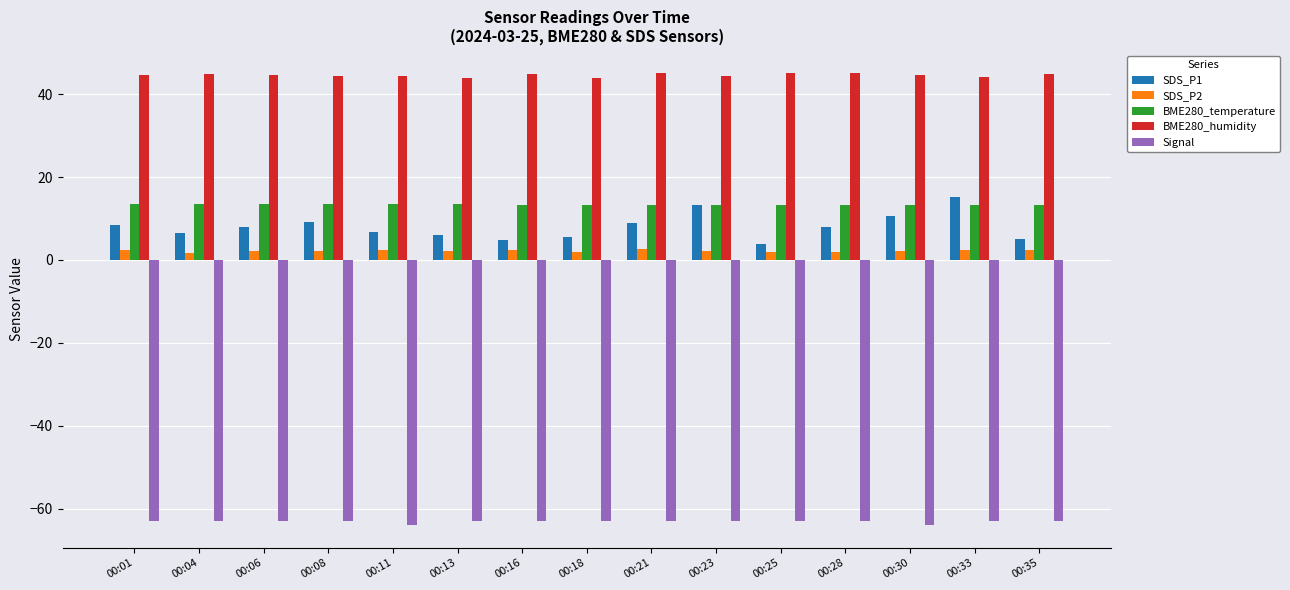

Is it true that BME280_temperature equals 13.2 at 00:35?

True